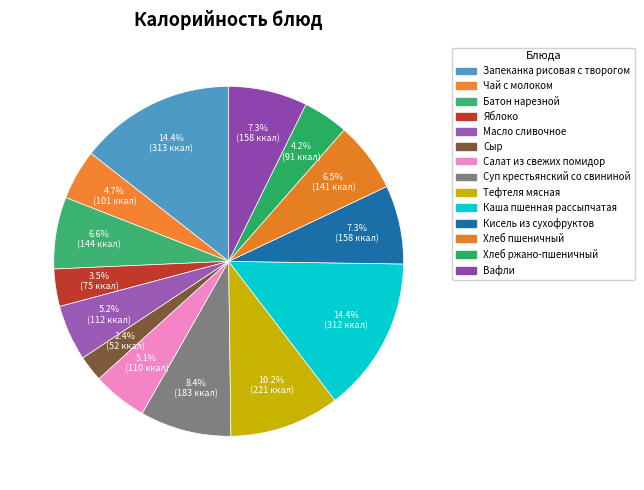

What percentage is NOT represented by Яблоко?

96.5%